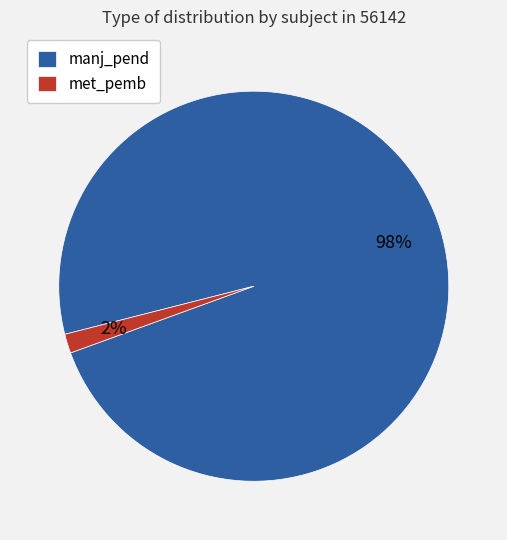

What is the largest slice in the pie chart?

manj_pend